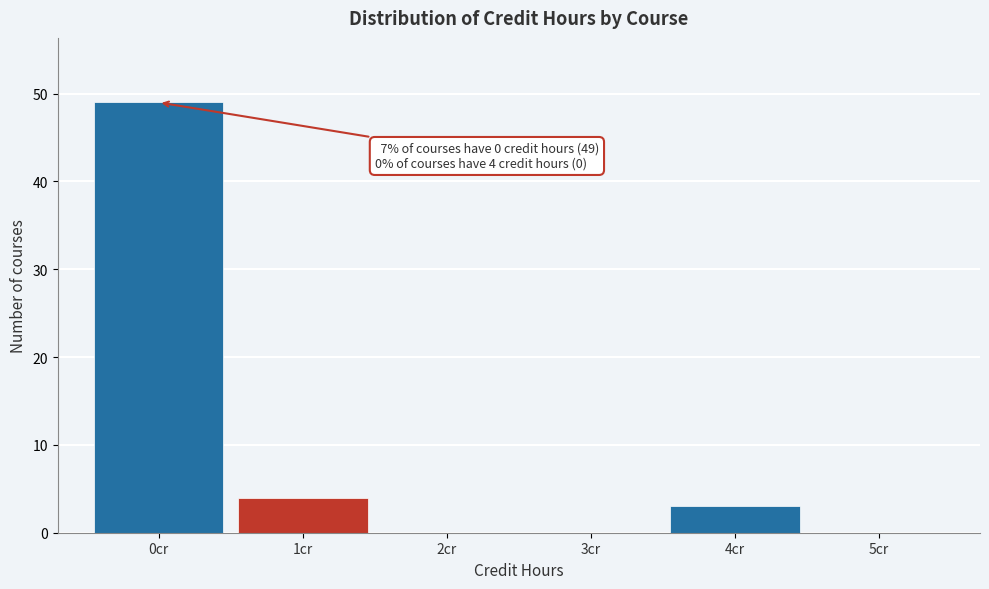

Over which range of the x-axis is the bar tallest?

-0.5 to 0.5